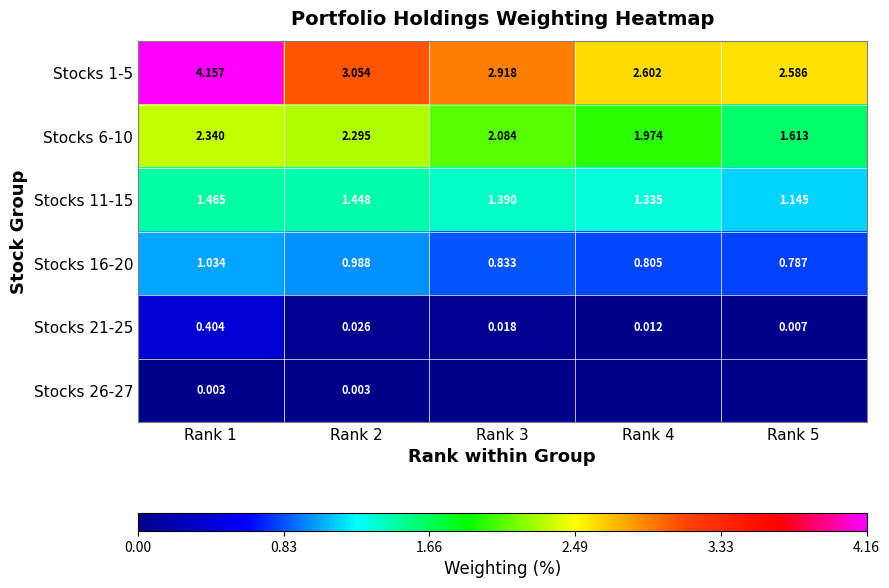

Is the value of Stocks 21-25 at Rank 1 greater than the value of Stocks 6-10 at Rank 2?

No